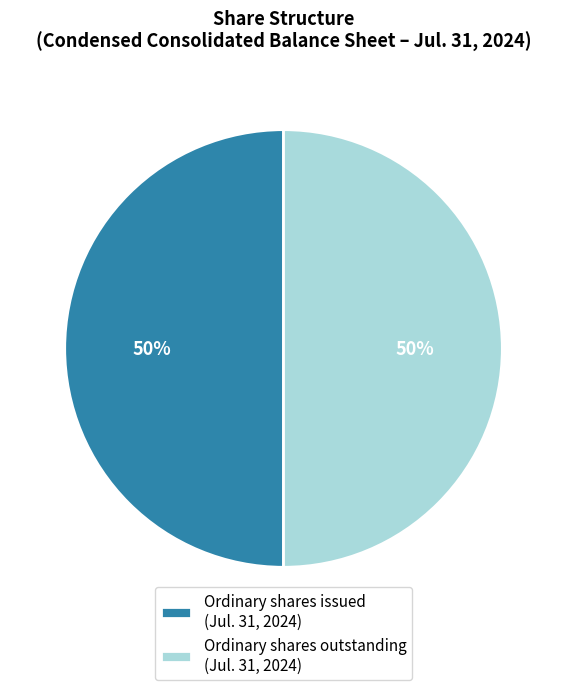

Count the number of slices in the pie.

2